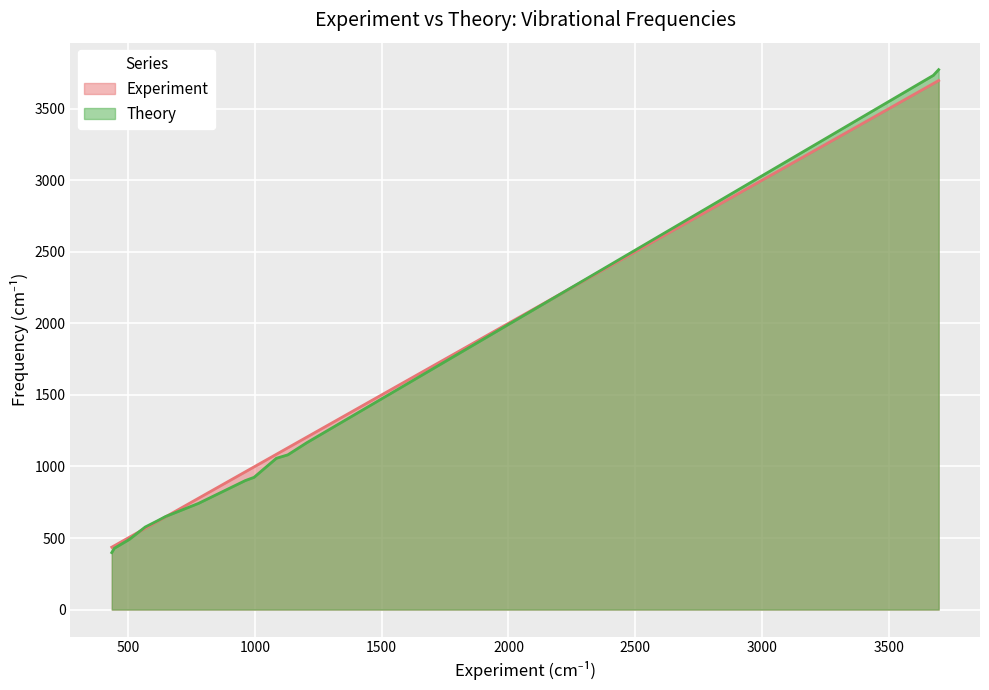

Count the number of categories in the chart.

14